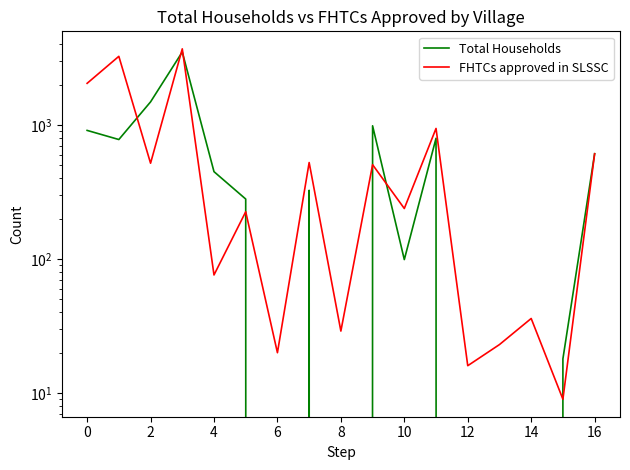

Does the chart have visible grid lines?

No